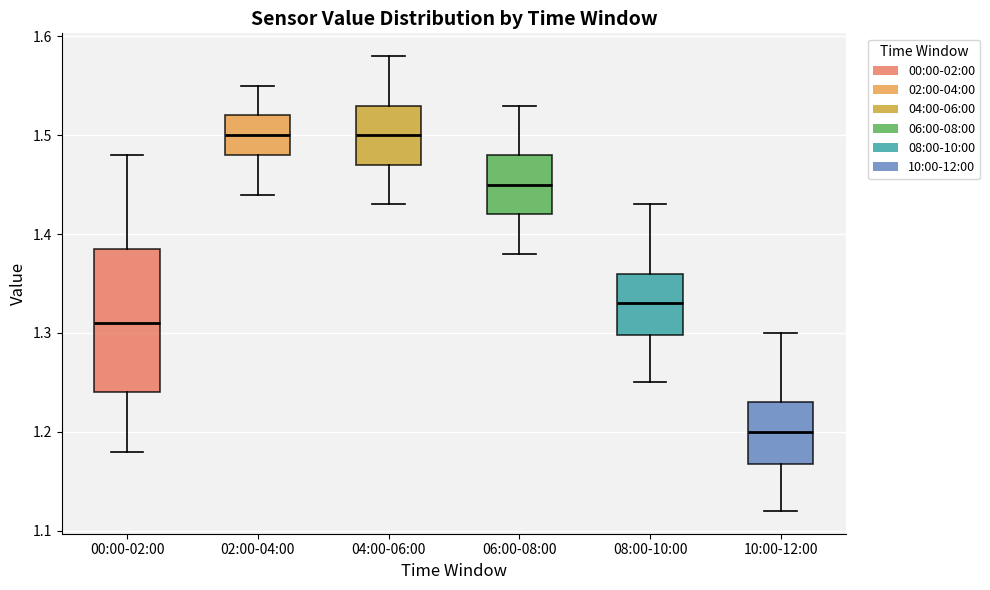

Where is the upper edge of the box for 02:00-04:00 on the y-axis? The values are not printed on the chart, so give them approximately, as read against the axis.

1.52